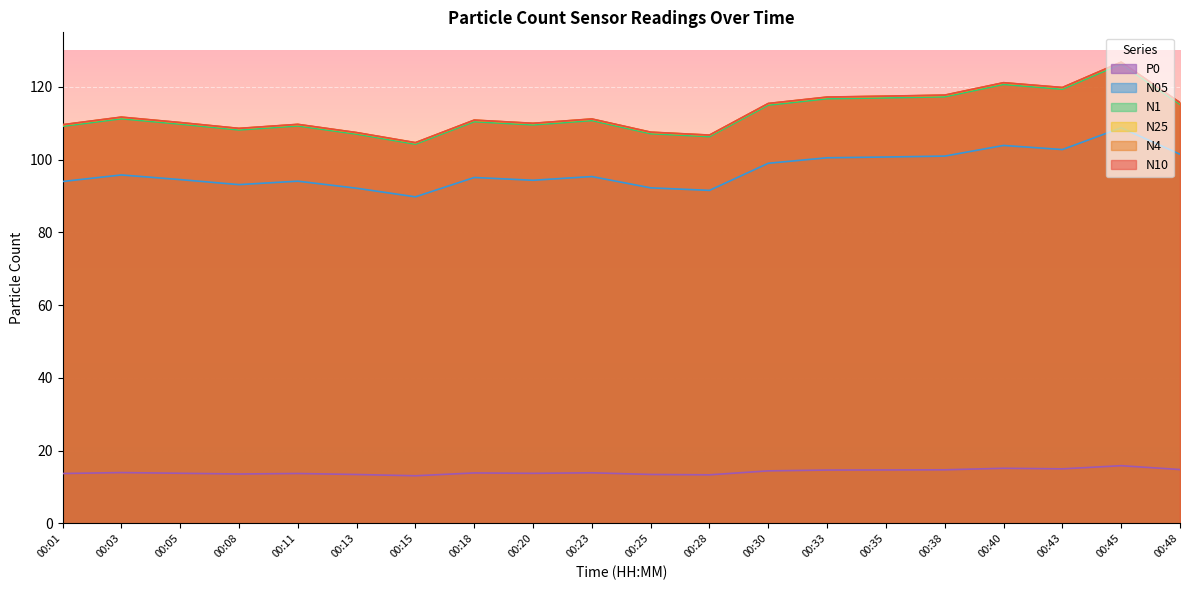

How many data points in N25 are less than 111?

10